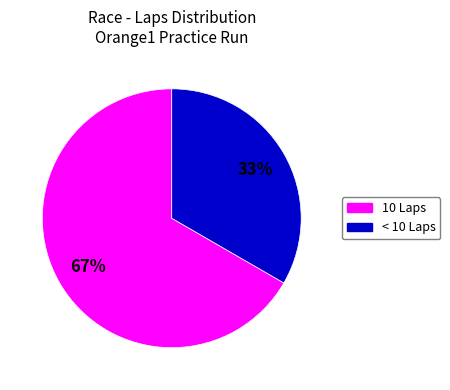

How many segments does this pie chart have?

2